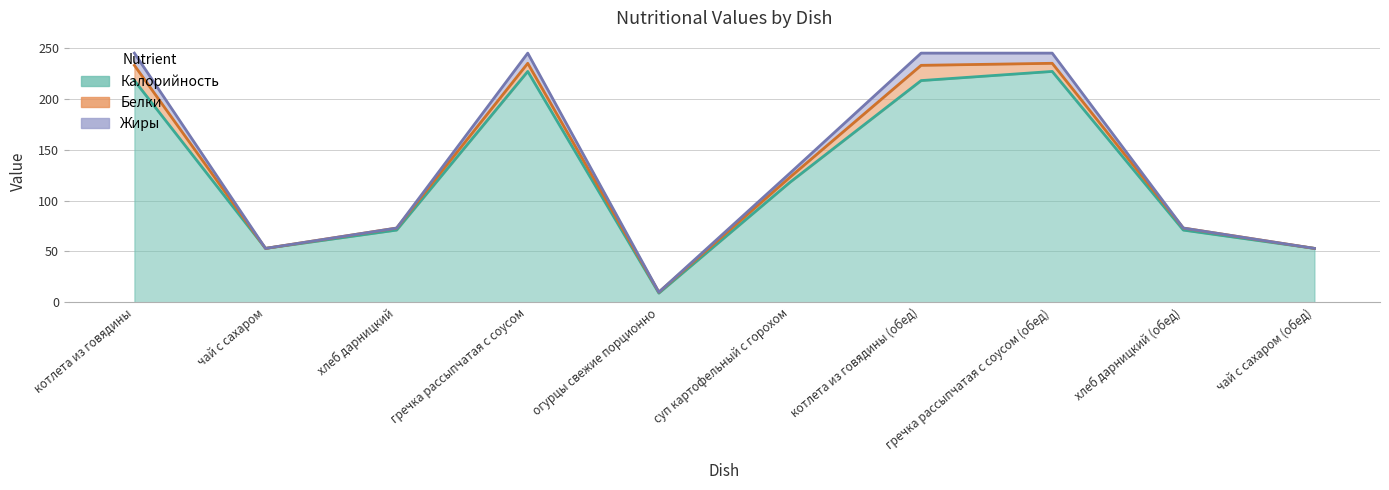

True or false: Калорийность and Жиры intersect in this chart.

False